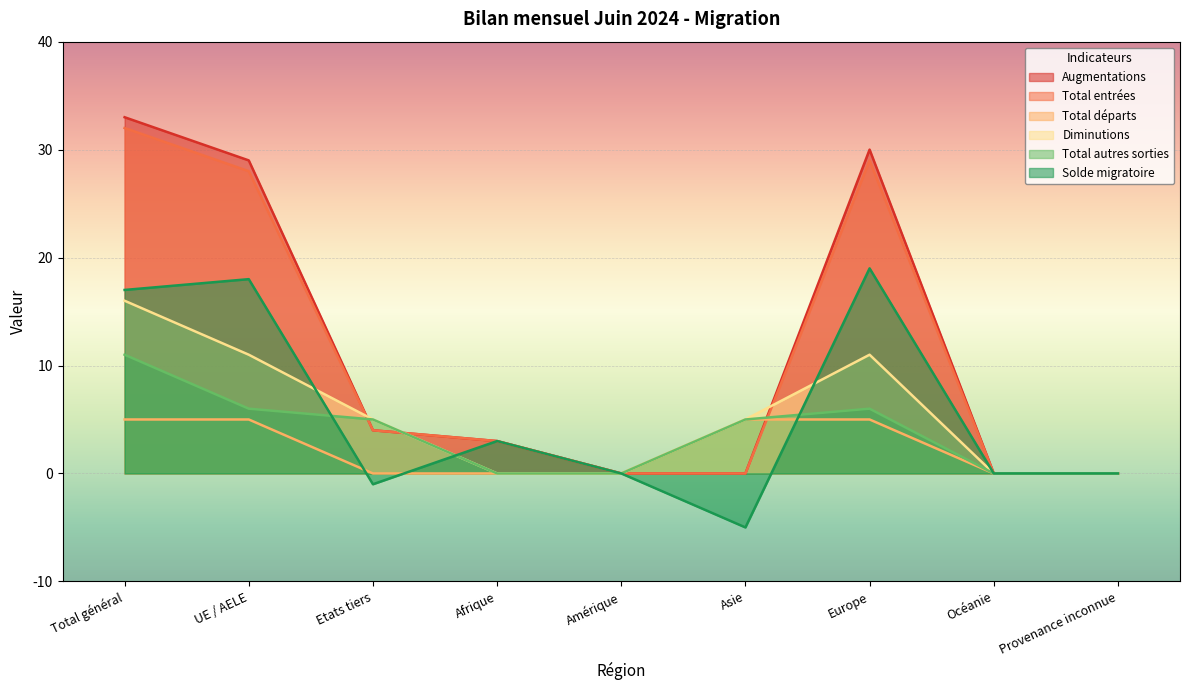

At which label is Augmentations closest to 16?

Etats tiers